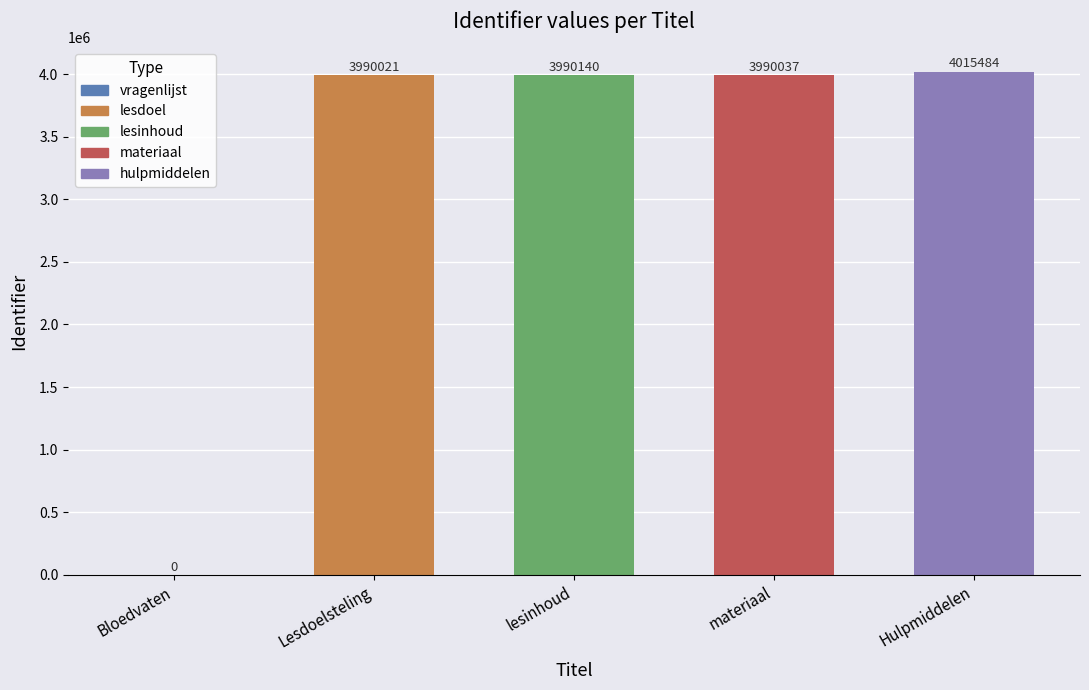

What is the difference between the second highest and second lowest values?

119